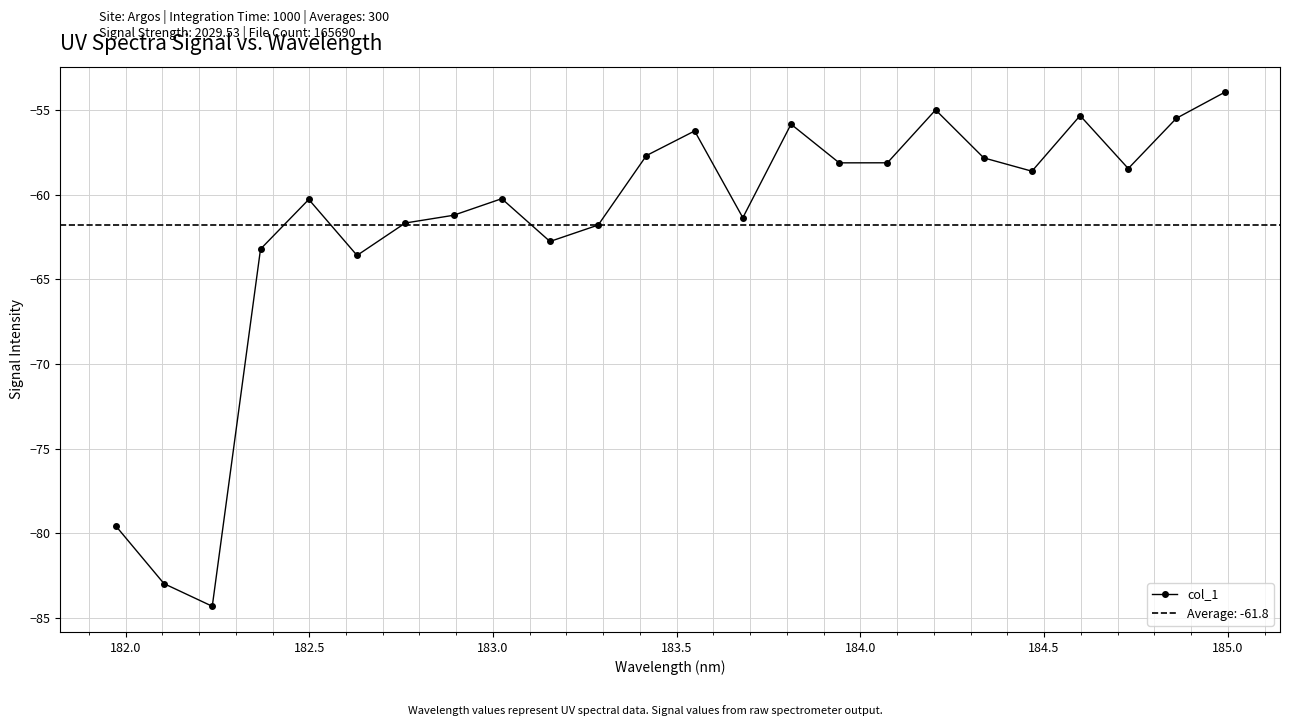

What is the value of the col_1 point at the 20th from the left?

-58.6